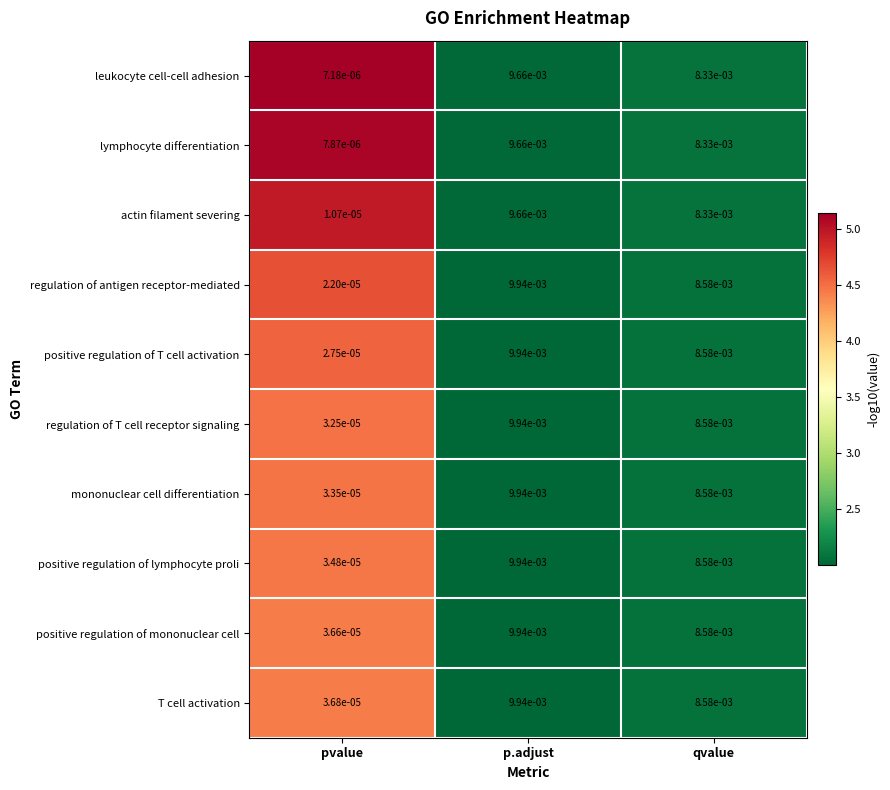

At which category is the sum across all series the highest?

p.adjust